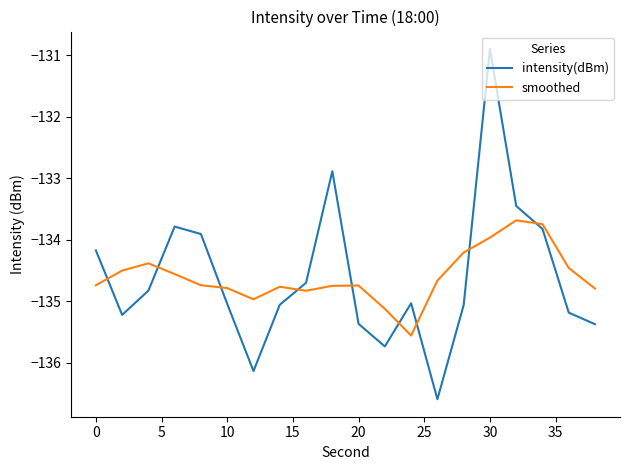

Which series has the widest spread of values?

intensity(dBm)